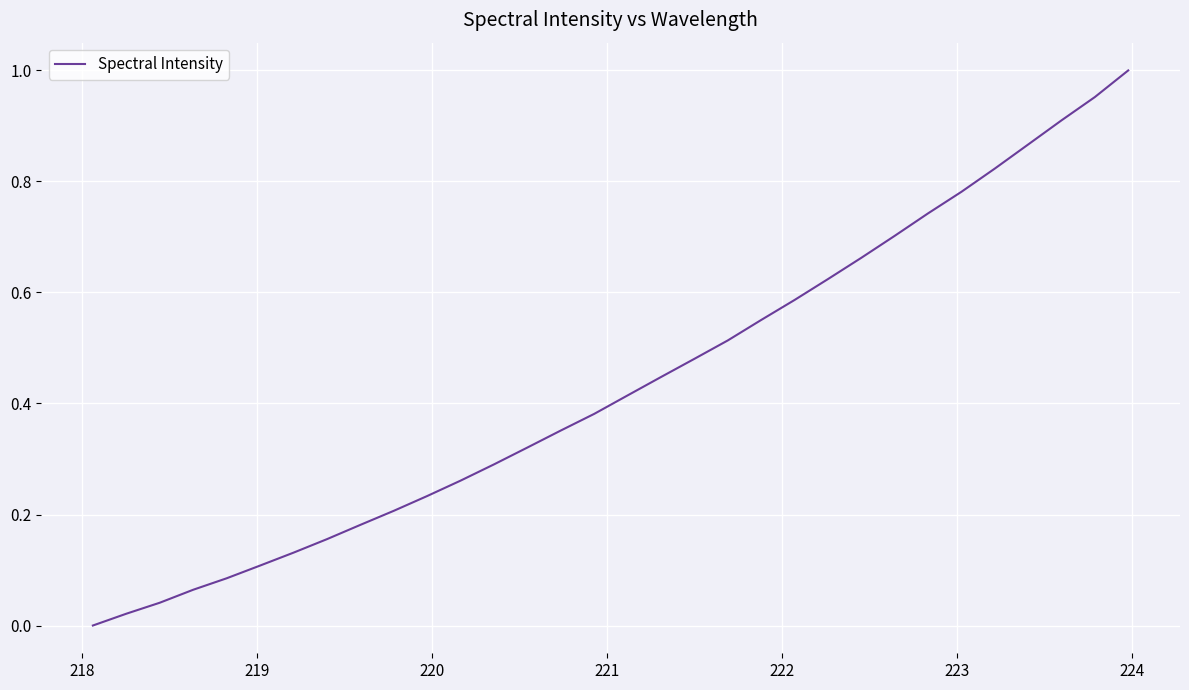

Does the chart display data point markers on the line(s)?

No